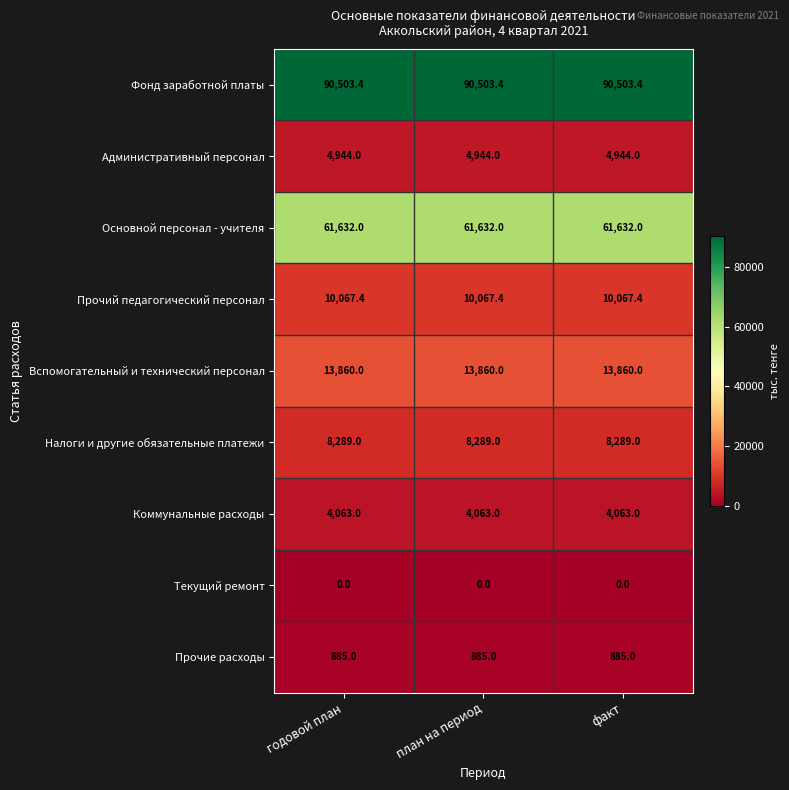

Rank the series at годовой план from lowest to highest value.

Текущий ремонт, Прочие расходы, Коммунальные расходы, Административный персонал, Налоги и другие обязательные платежи, Прочий педагогический персонал, Вспомогательный и технический персонал, Основной персонал - учителя, Фонд заработной платы